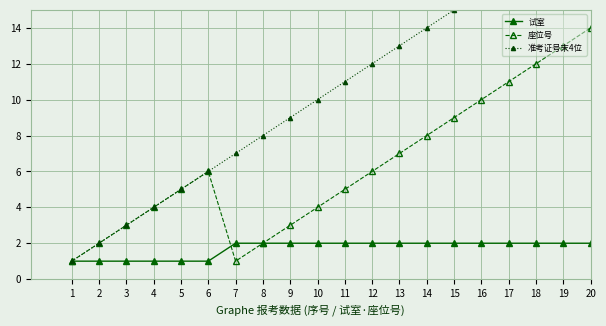

What is the value of the 准考证号末4位 point at the 11th from the left?

11